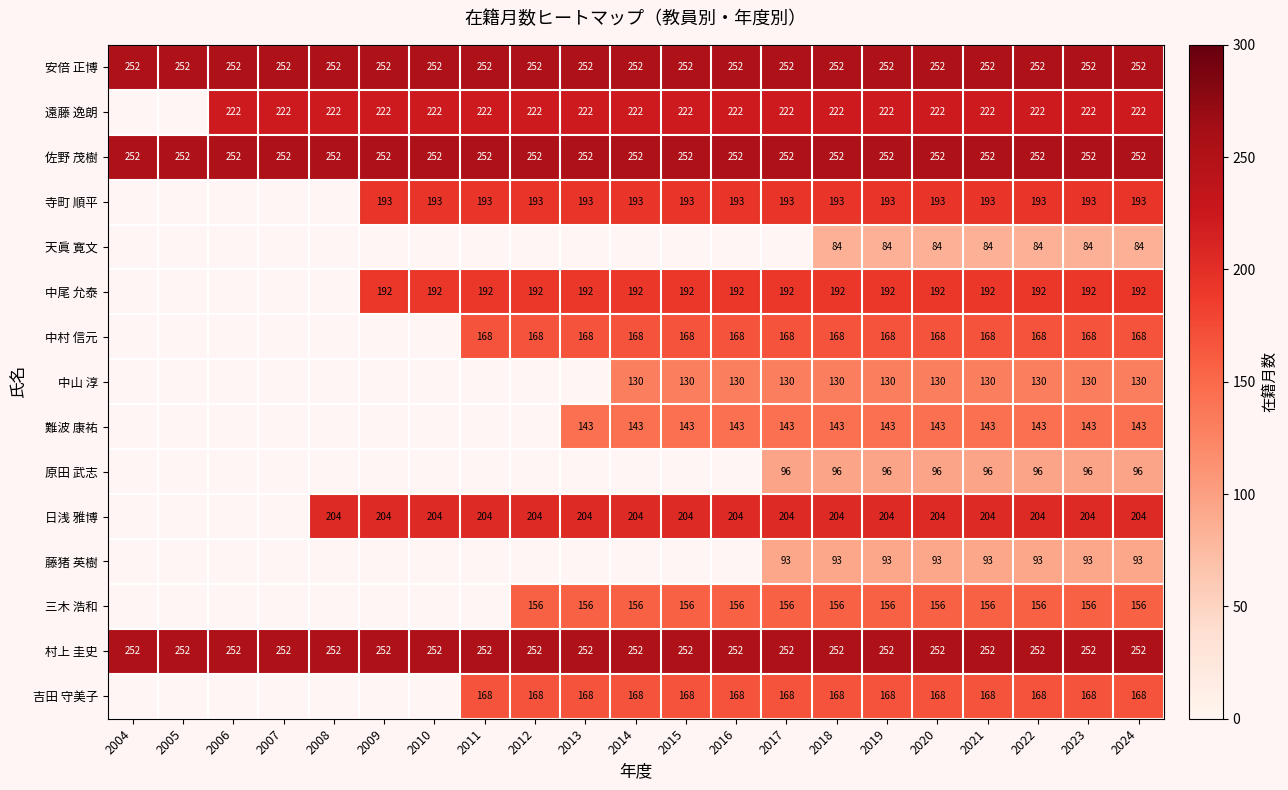

True or false: 藤猪 英樹 has a value of 93 at 2020.

True